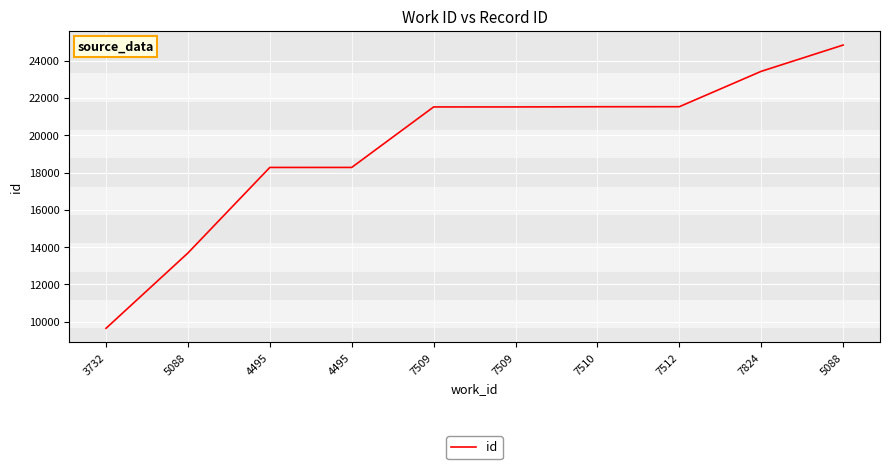

How many lines are shown in the chart?

1